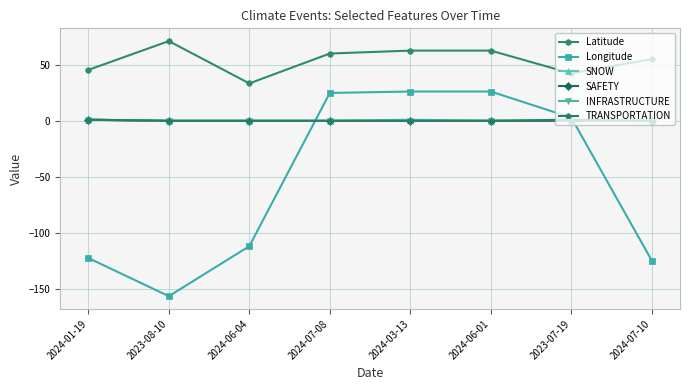

Rank the series by their maximum value, from highest to lowest.

Latitude, Longitude, SNOW, SAFETY, INFRASTRUCTURE, TRANSPORTATION